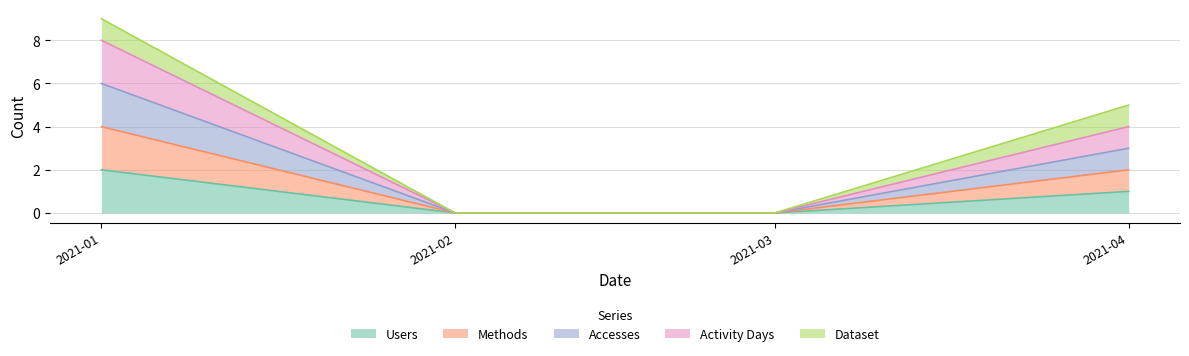

Does the chart have visible grid lines?

Yes